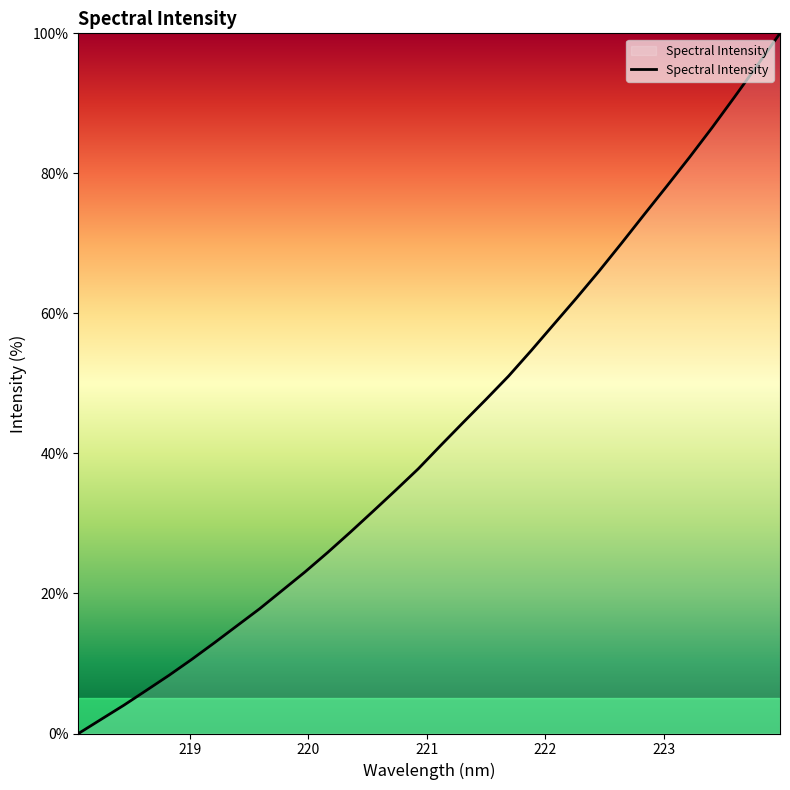

What is the maximum value shown in the chart?

100.0